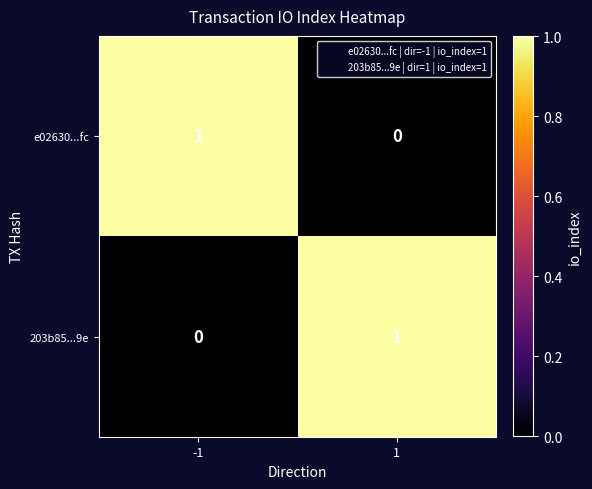

Rank the series at -1 from highest to lowest value.

e02630...fc, 203b85...9e